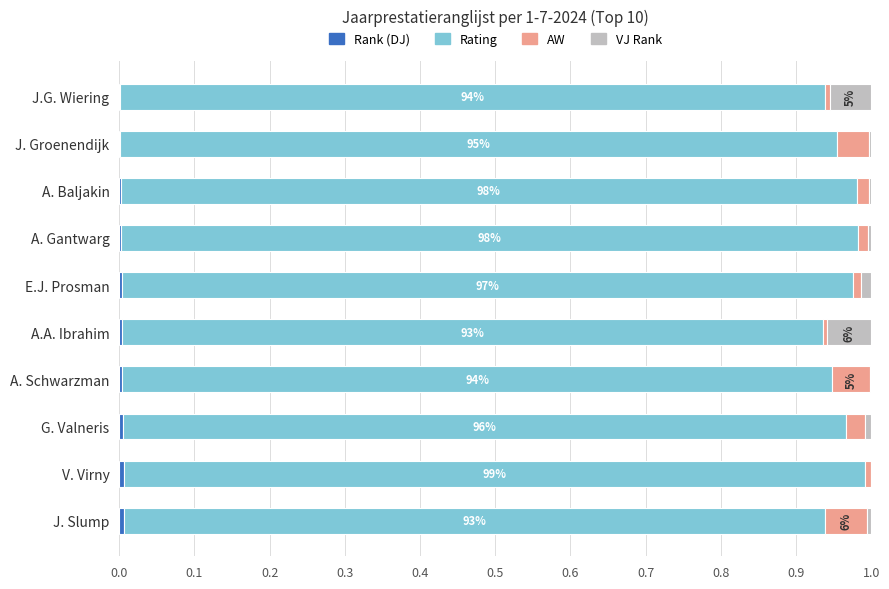

Count the number of data series in this chart.

4